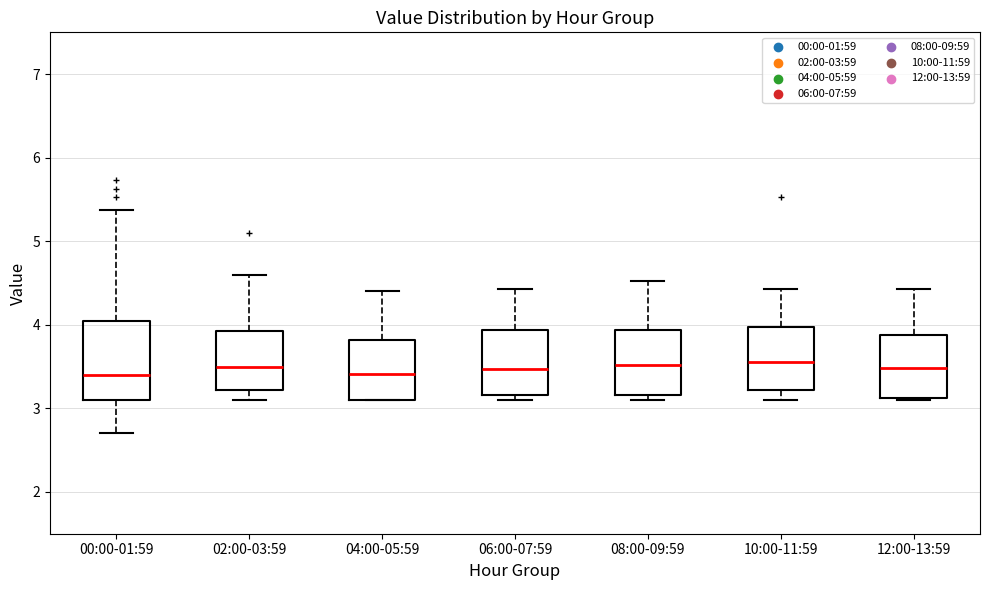

Which box is the tallest, from its lower edge to its upper edge?

00:00-01:59